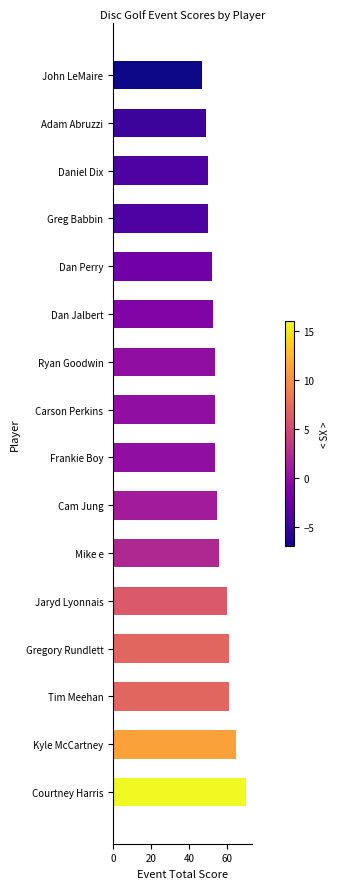

What position from the bottom is Frankie Boy?

8